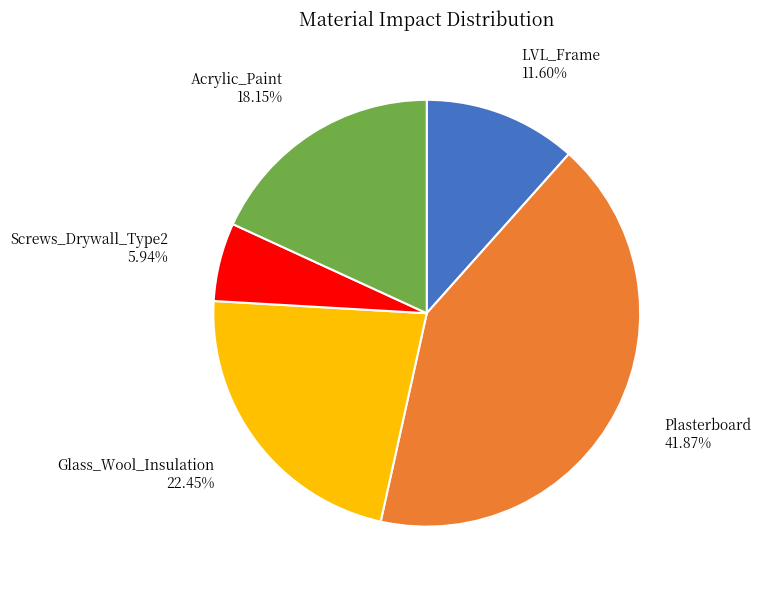

To the nearest percent, what is the difference between the largest and smallest slice percentages?

36%